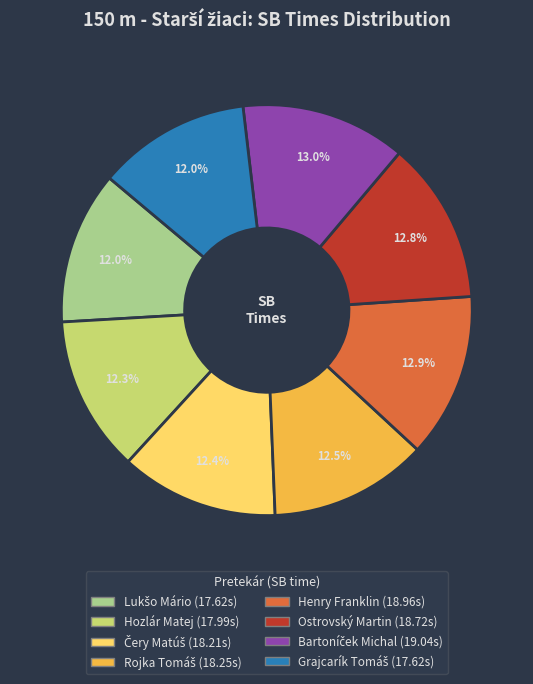

Does Hozlár Matej represent more than half of the total?

No